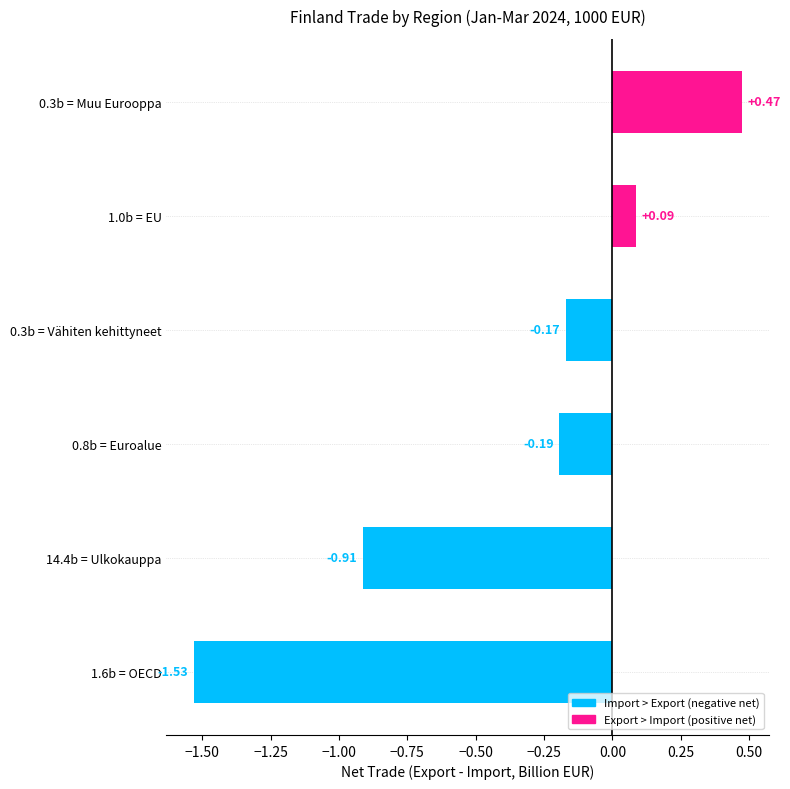

What is the difference between the maximum and second lowest values?

1.4